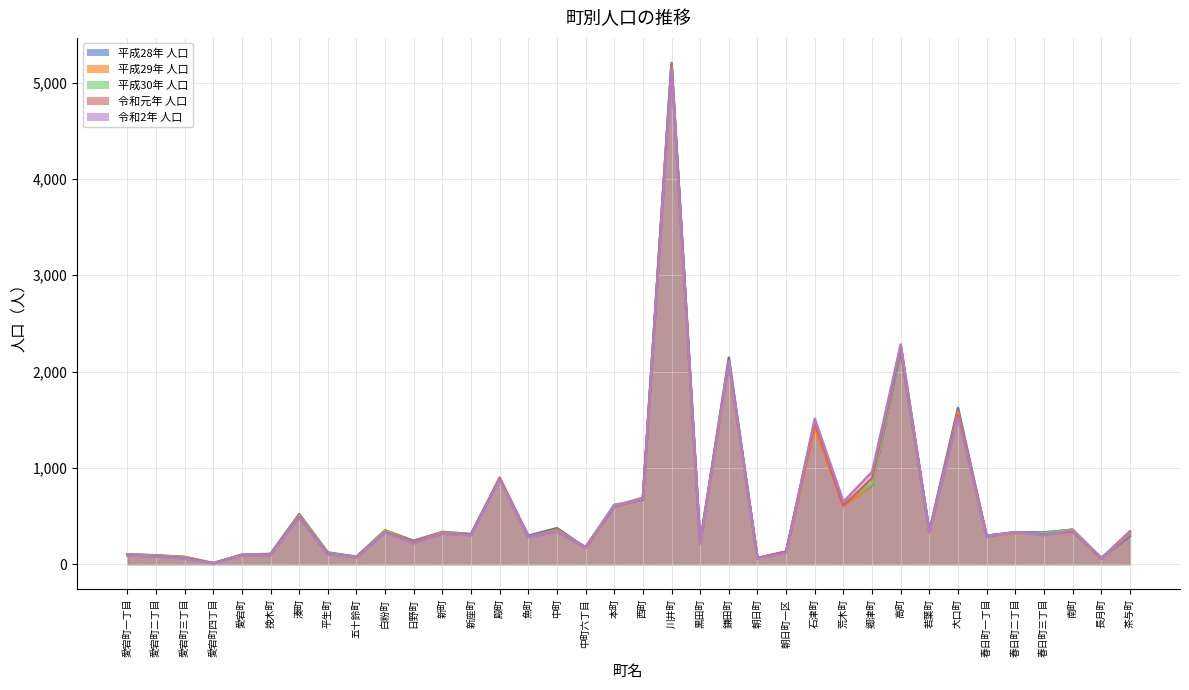

What is the lowest value of the 令和2年 人口 series?

8